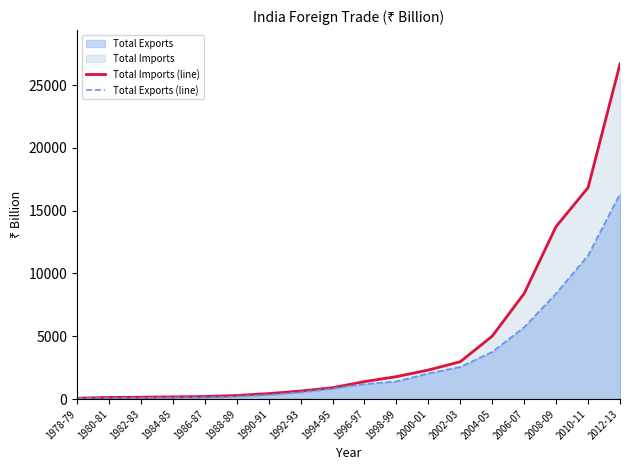

True or false: Total Exports (line) has more than 1 points higher than both neighbors.

False